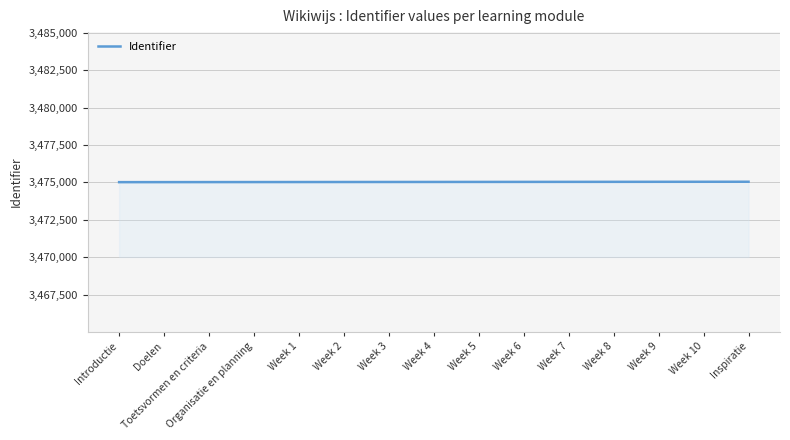

What is the greatest value displayed?

3475042.0